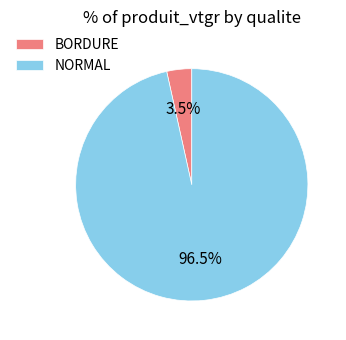

Count the number of slices in the pie.

2